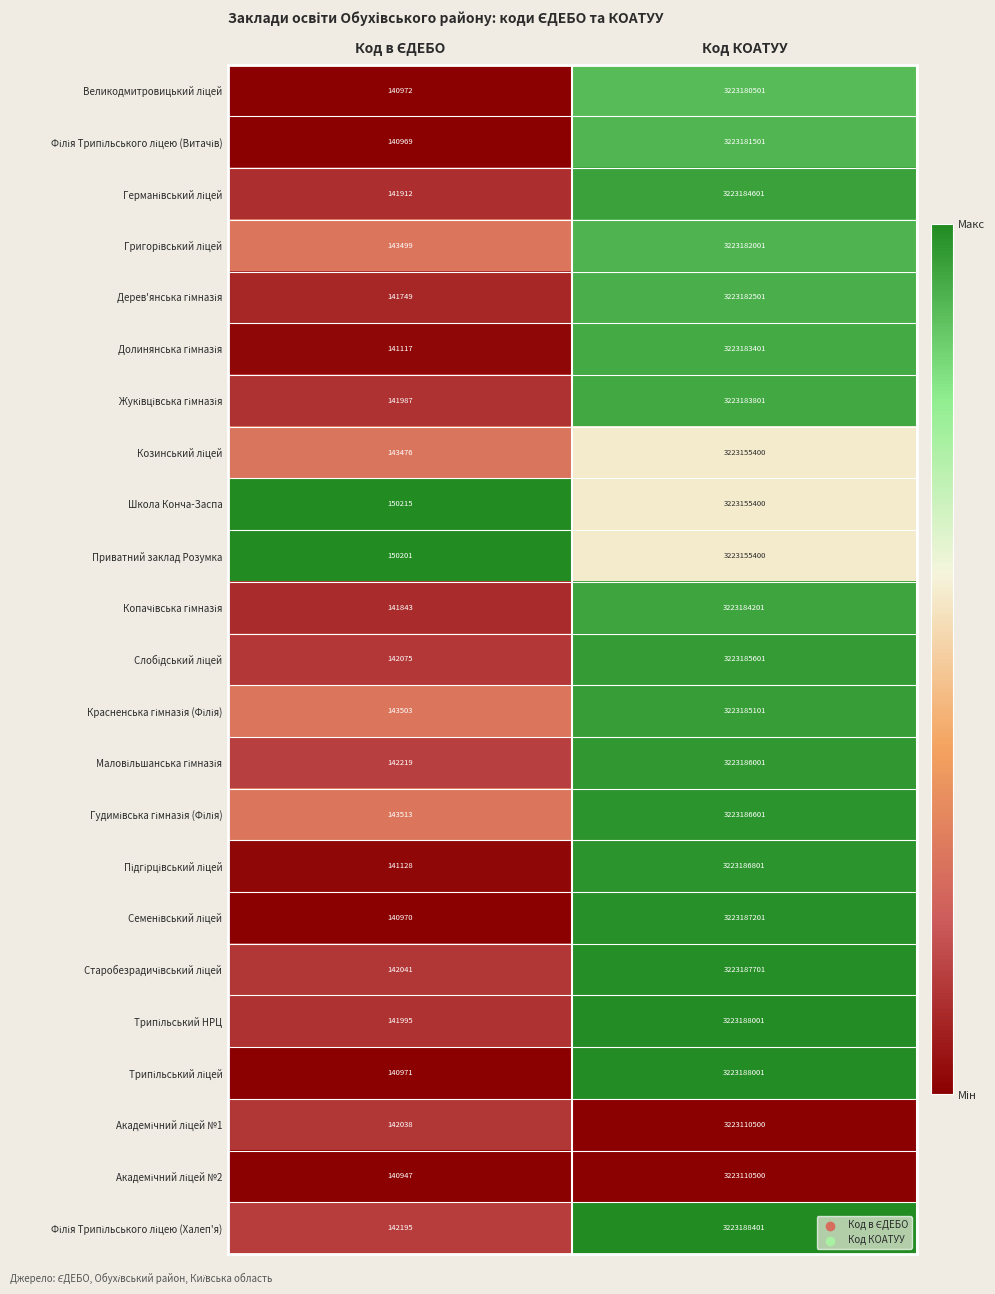

Count the number of data series in this chart.

23